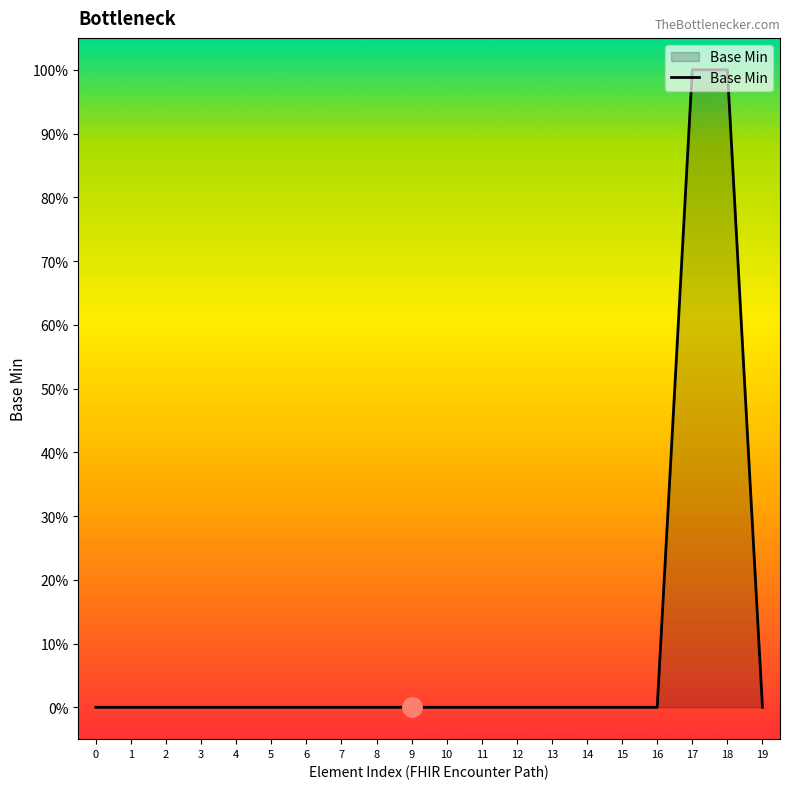

At which category does the chart reach its peak across all series?

17